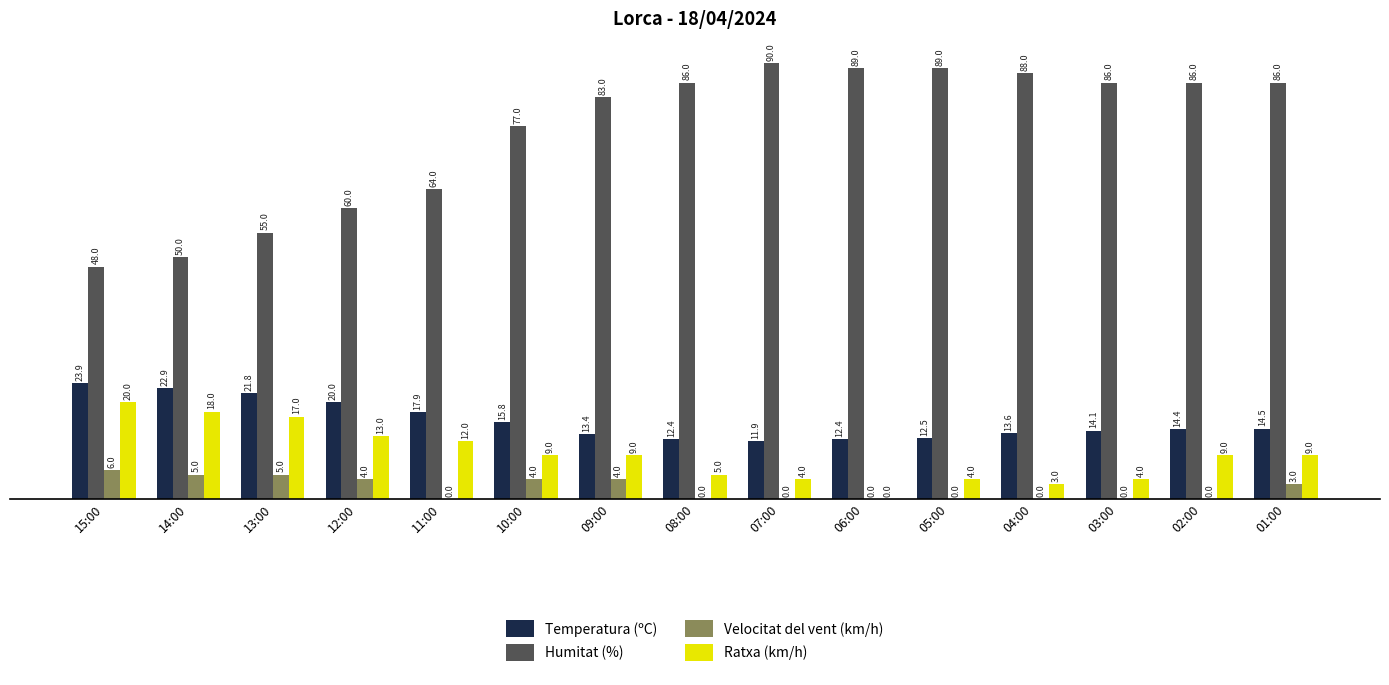

What is the average value of the Ratxa (km/h) series?

9.1